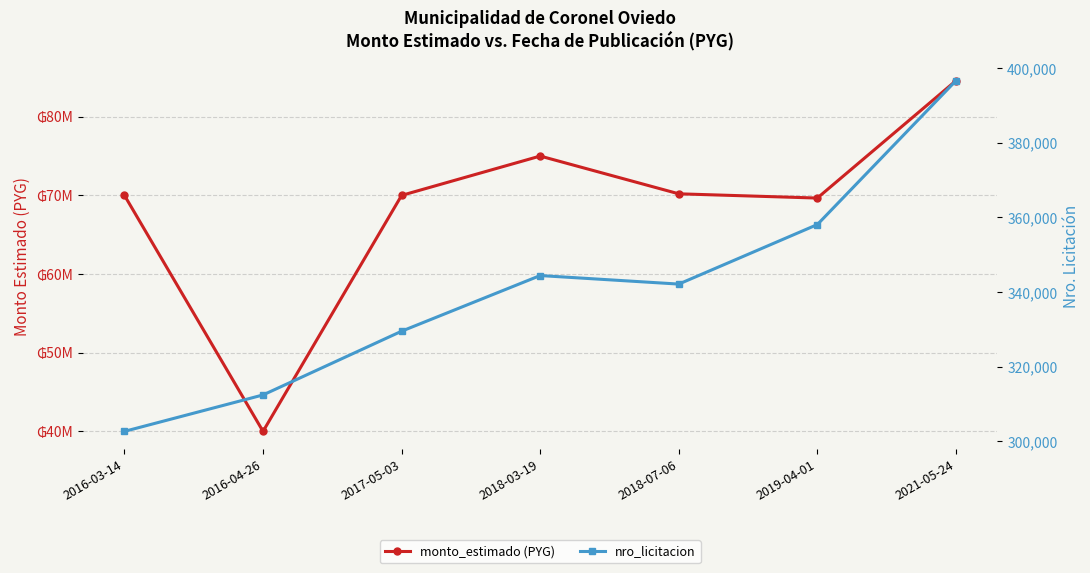

How many lines are shown in the chart?

2